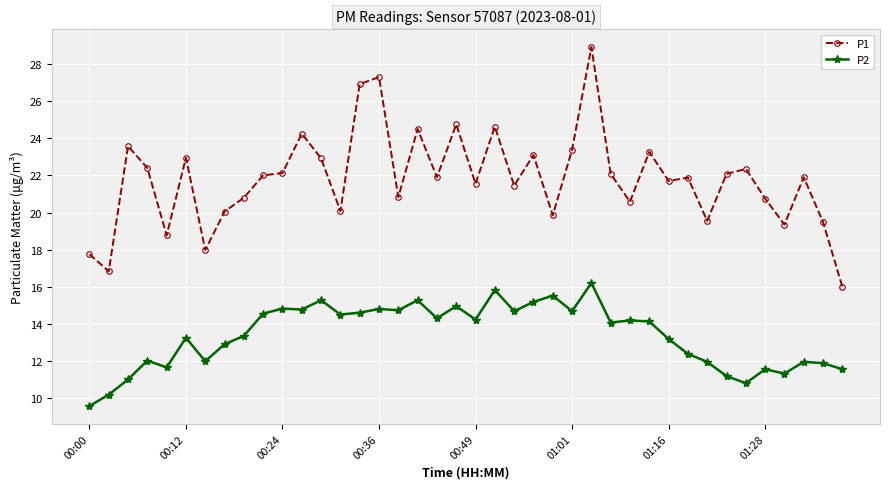

Which series has the widest spread of values?

P1